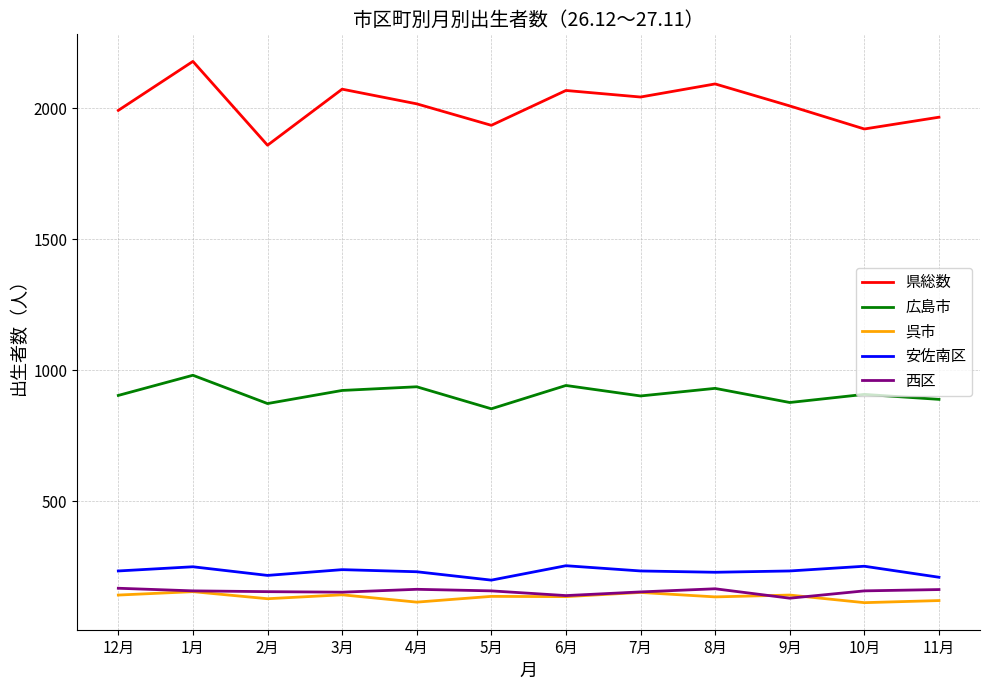

What is the minimum value for 呉市?

112